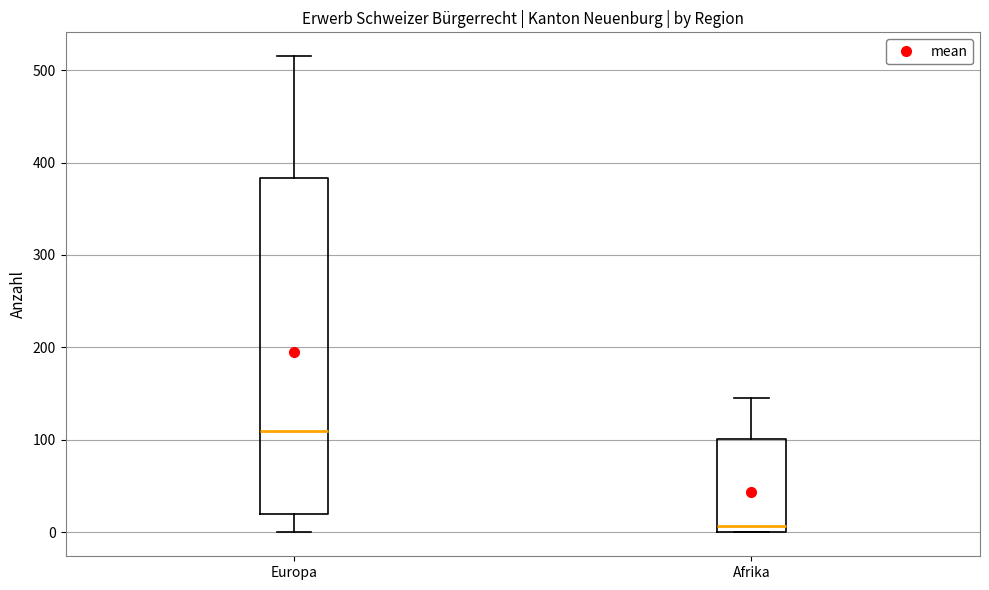

Which box has the lowest median line?

Afrika